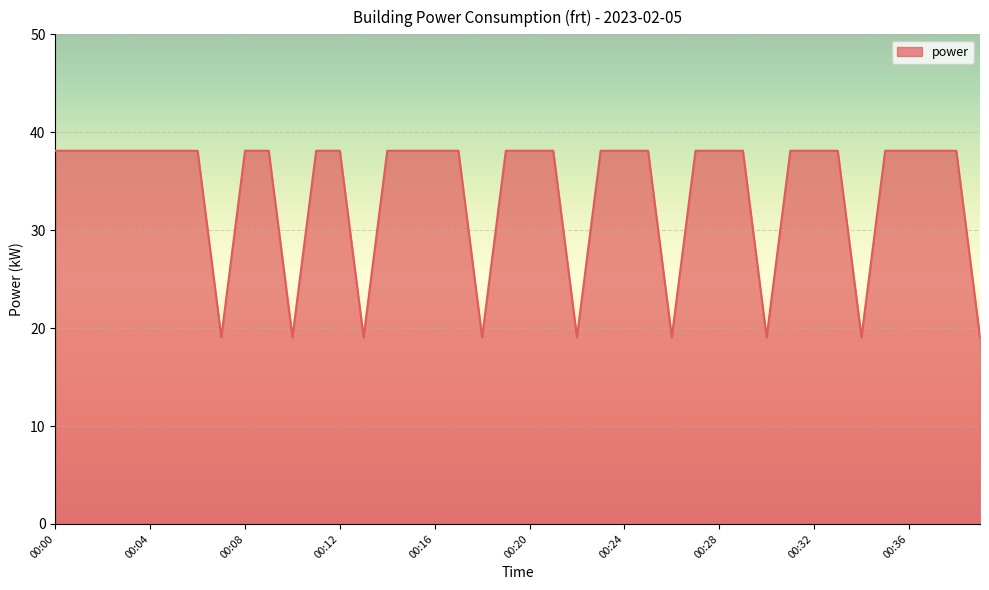

What is the greatest value displayed?

38.1